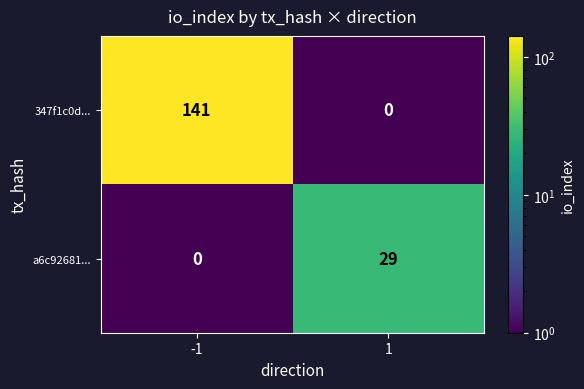

Which series has the widest spread of values?

347f1c0d...